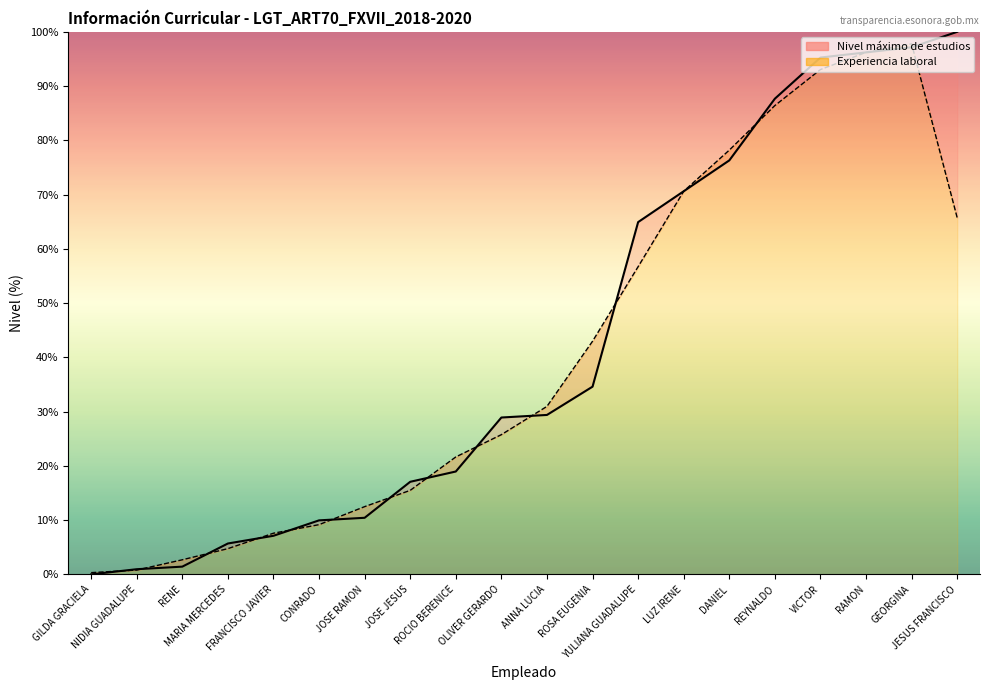

Reading left to right, extract all data points from this chart.

0.0	0.9	1.4	5.7	7.1	10.0	10.4	17.1	19.0	28.9	29.4	34.6	64.9	70.6	76.3	87.7	95.3	96.2	97.2	100.0